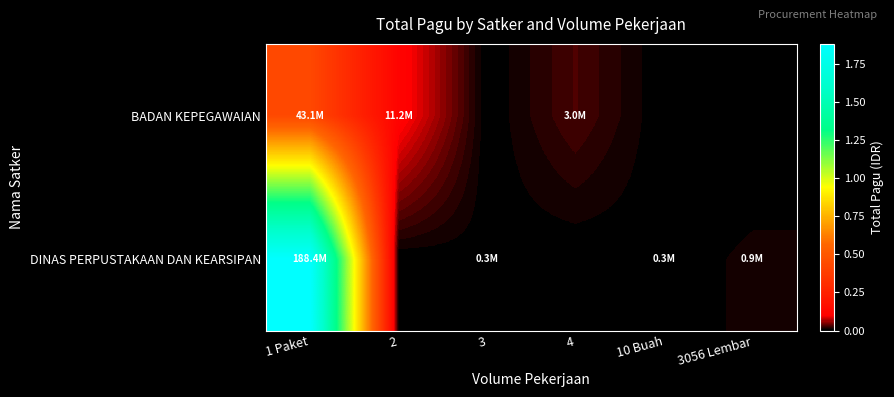

Which series has the largest range (max minus min)?

DINAS PERPUSTAKAAN DAN KEARSIPAN